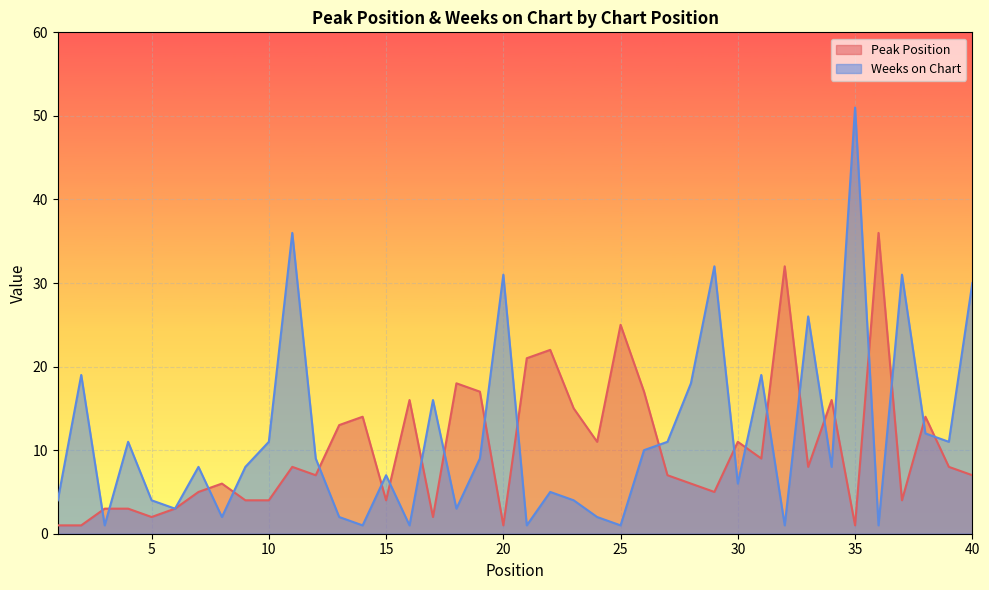

Reading left to right, extract all data points from this chart.

Peak Position: 1	1	3	3	2	3	5	6	4	4	8	7	13	14	4	16	2	18	17	1	21	22	15	11	25	17	7	6	5	11	9	32	8	16	1	36	4	14	8	7
Weeks on Chart: 4	19	1	11	4	3	8	2	8	11	36	9	2	1	7	1	16	3	9	31	1	5	4	2	1	10	11	18	32	6	19	1	26	8	51	1	31	12	11	30